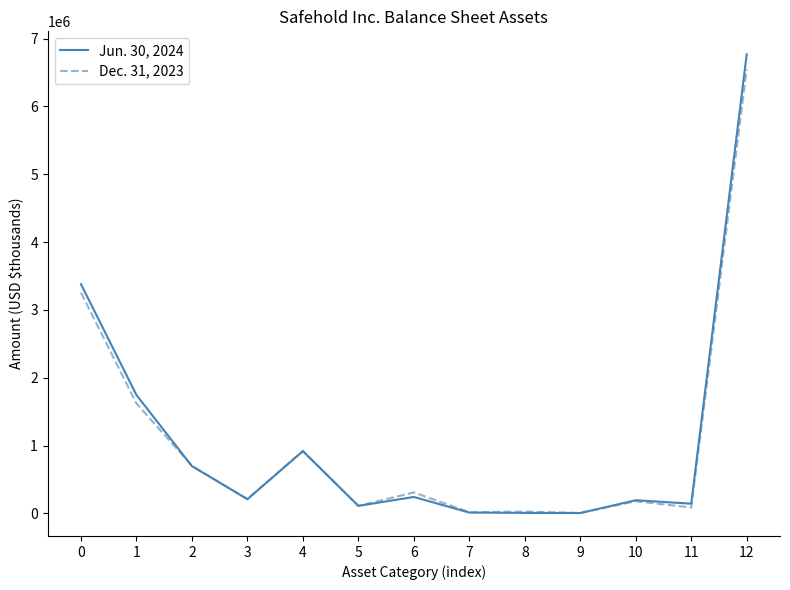

Is the value of Dec. 31, 2023 at 3 greater than the value of Jun. 30, 2024 at 0?

No